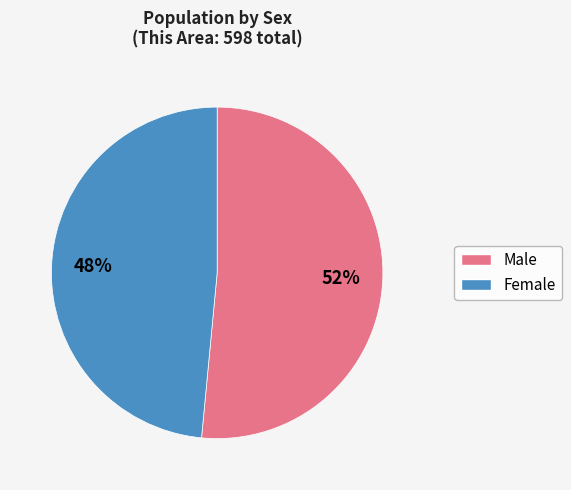

What is the smallest slice in the pie chart?

Female